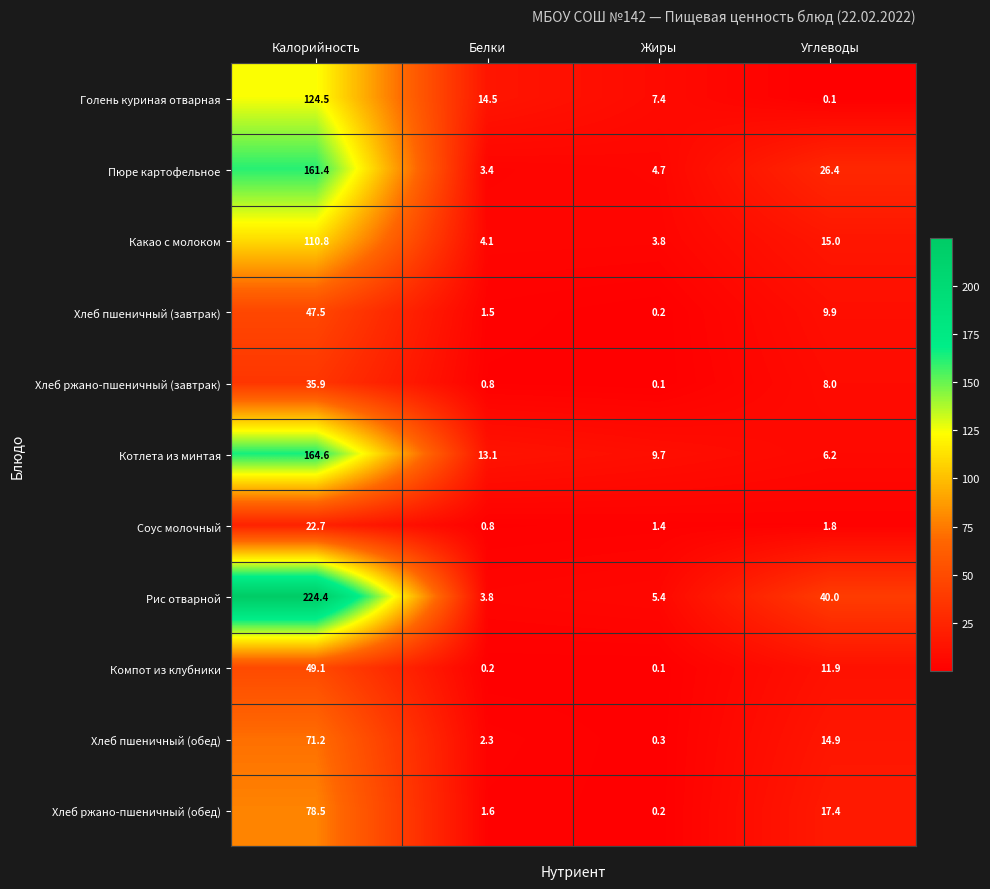

At which label does Какао с молоком first exceed 15?

Калорийность